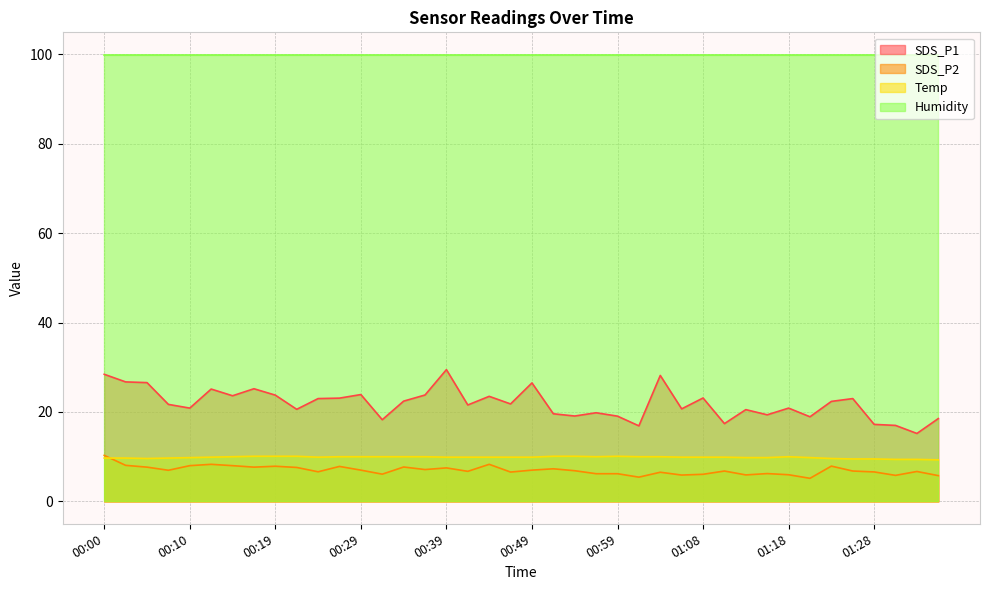

What is the sum of the SDS_P2 values at 00:14 and 01:11?

14.8